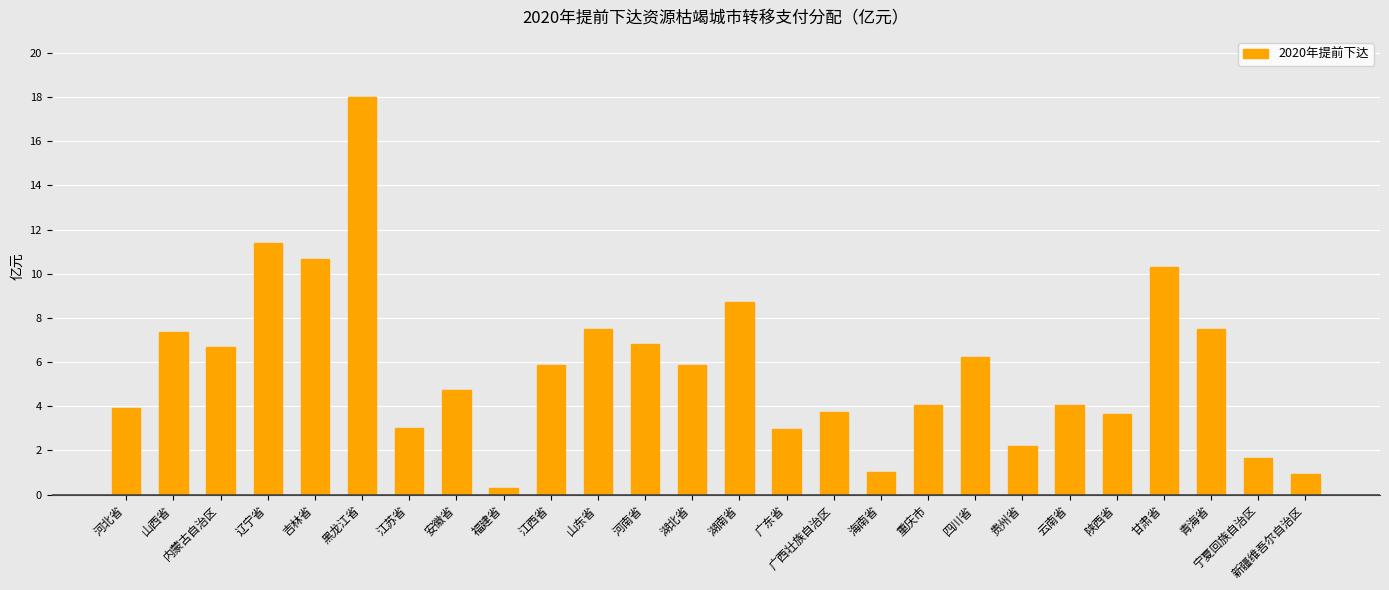

What is the difference between the maximum and minimum values?

17.7